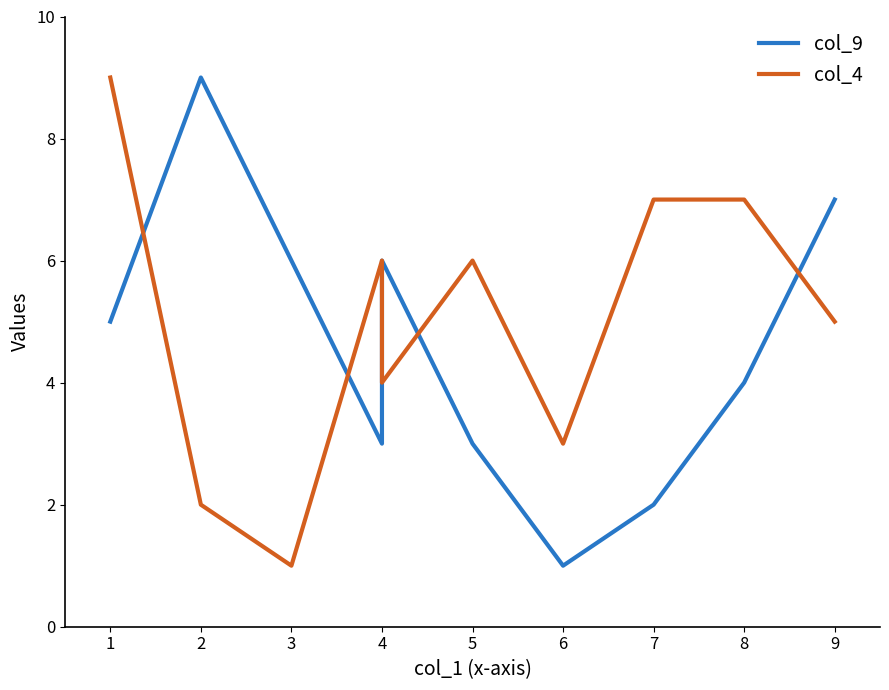

Which series has the largest total across all categories?

col_4